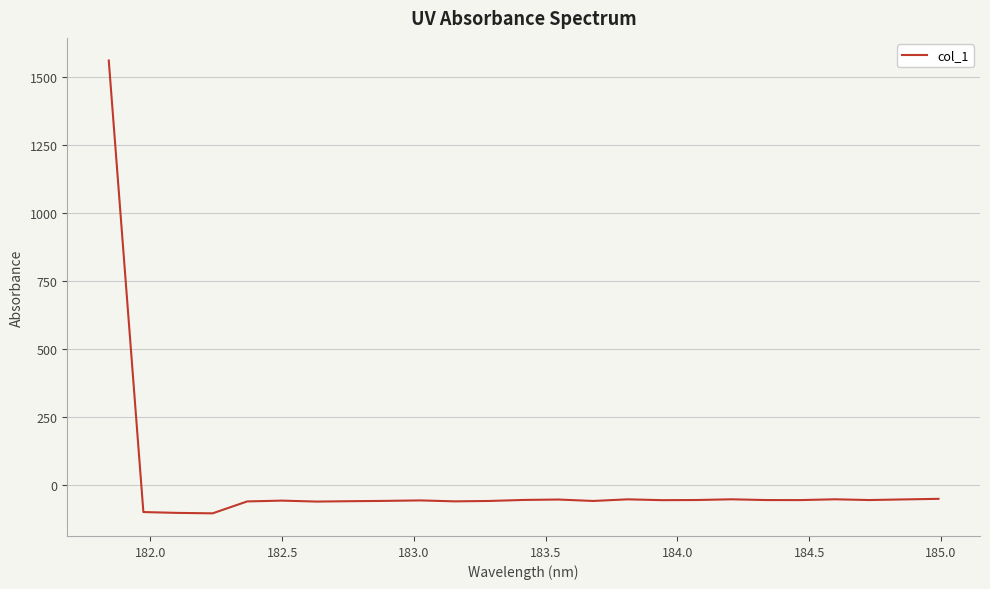

What is the maximum value shown in the chart?

1559.6